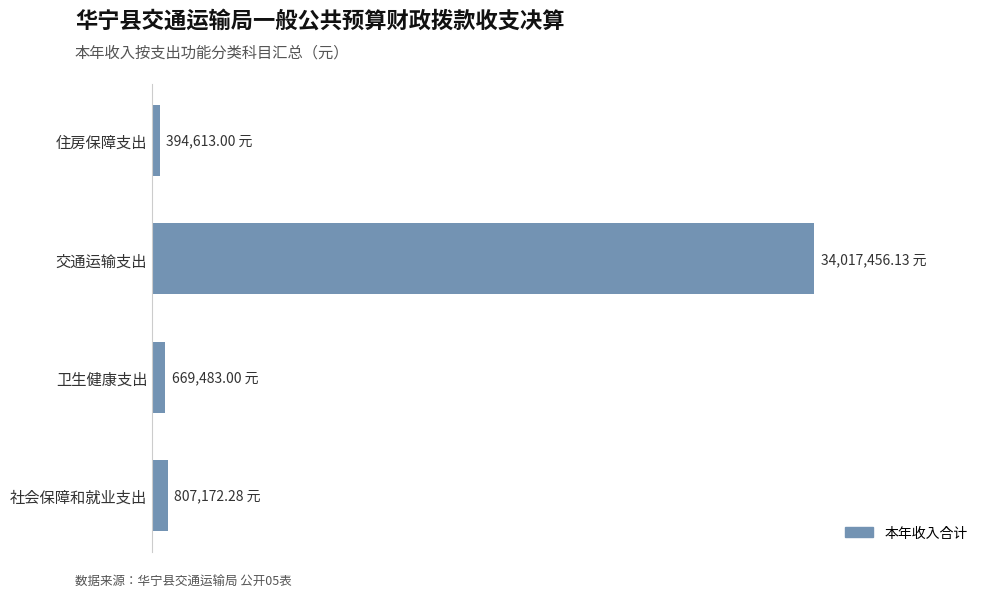

Does the chart contain any negative values?

No